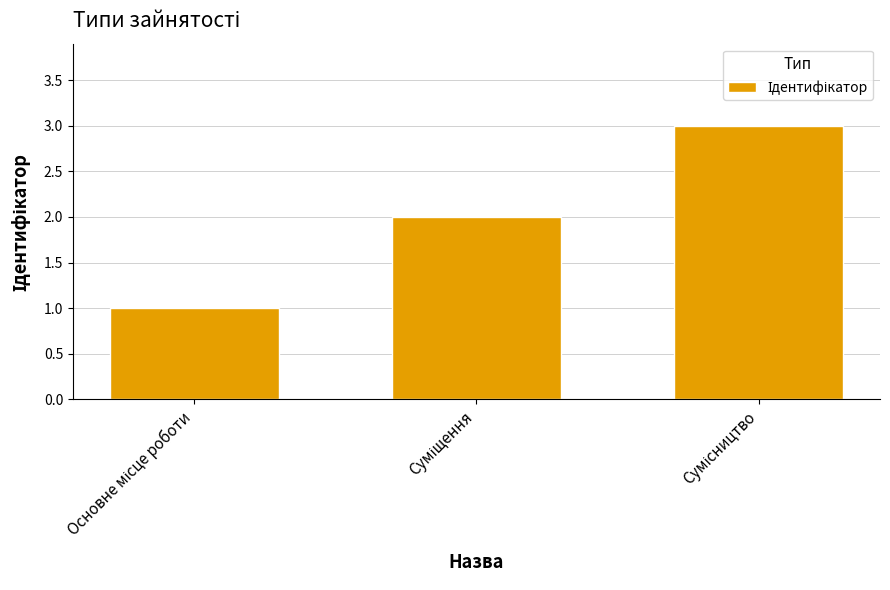

What is the greatest value displayed?

3